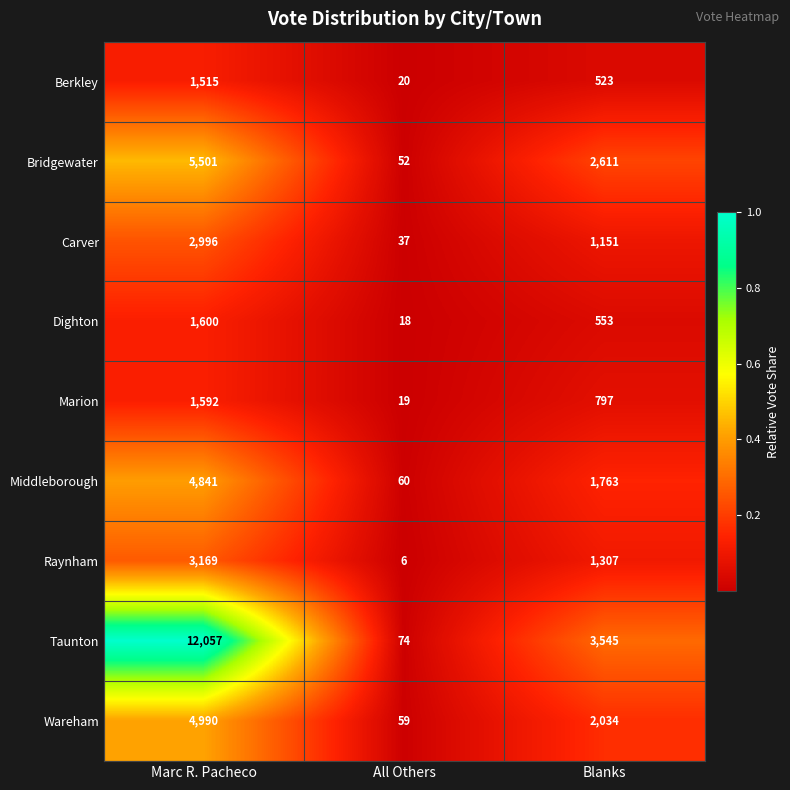

Which series has the widest spread of values?

Taunton